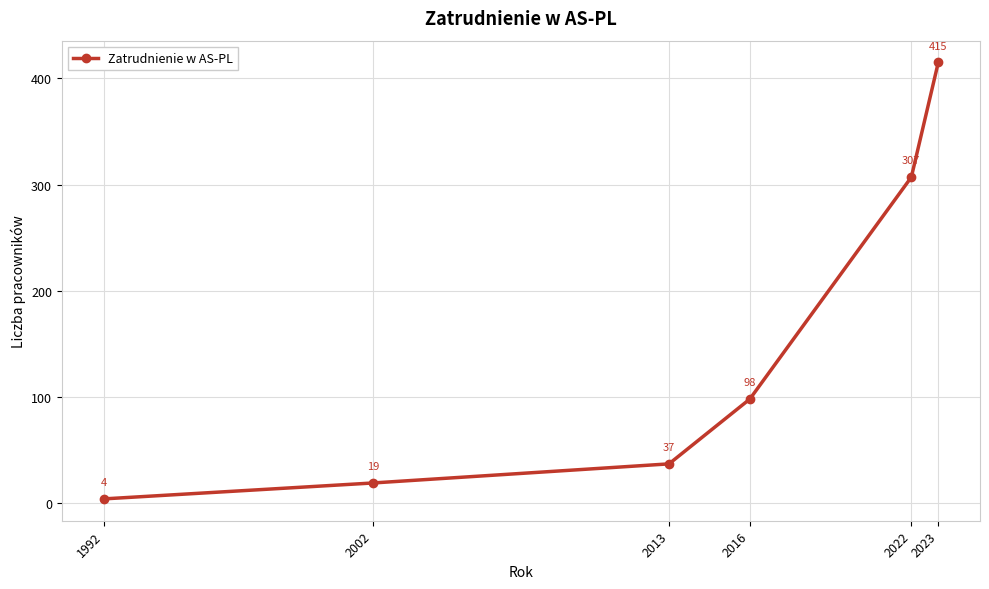

The value at 2016 is 136. True or false?

False